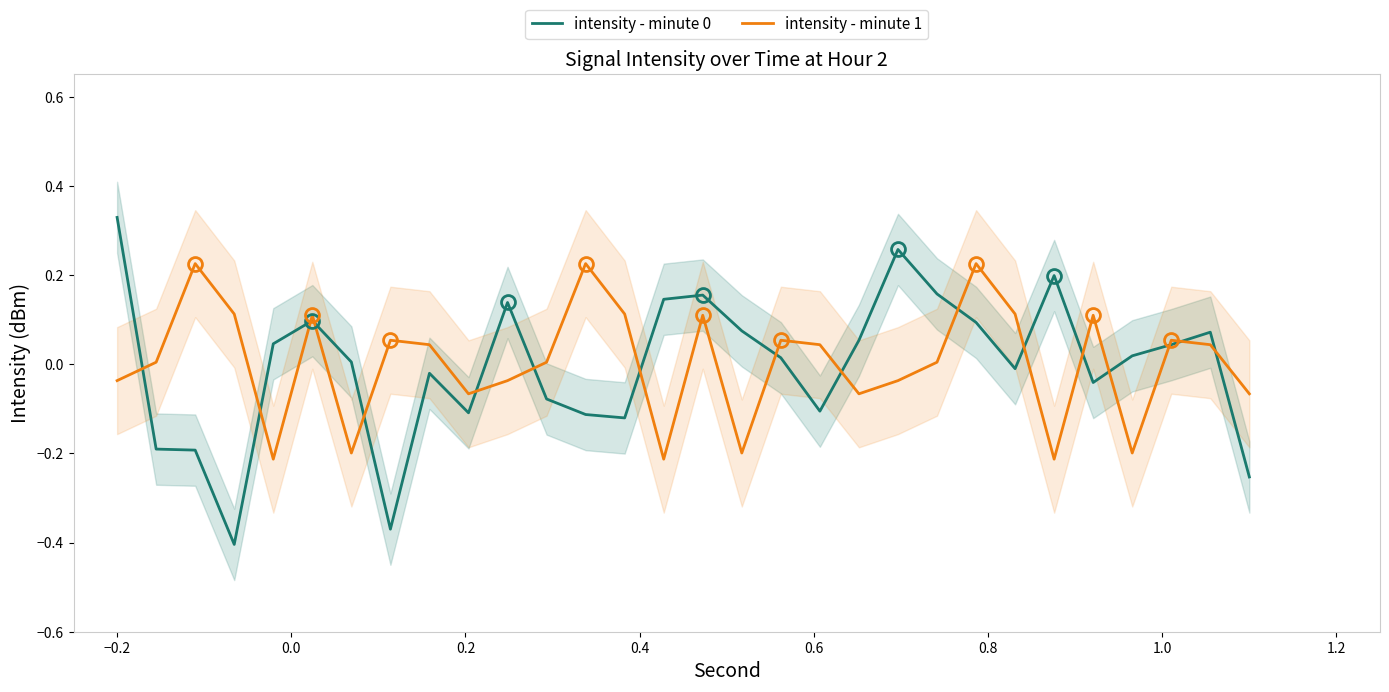

Does the chart have visible grid lines?

No